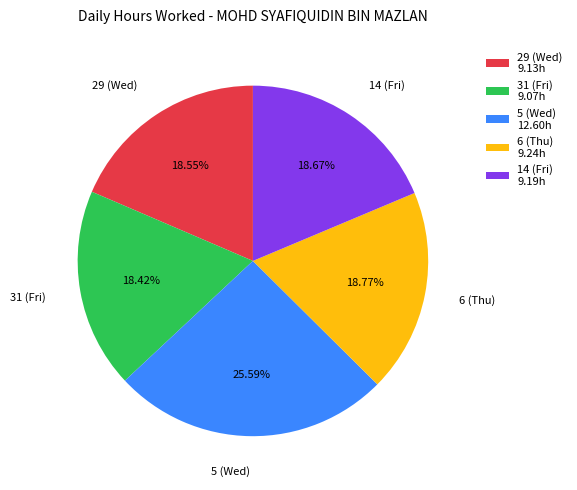

Is there a majority slice in this chart?

No